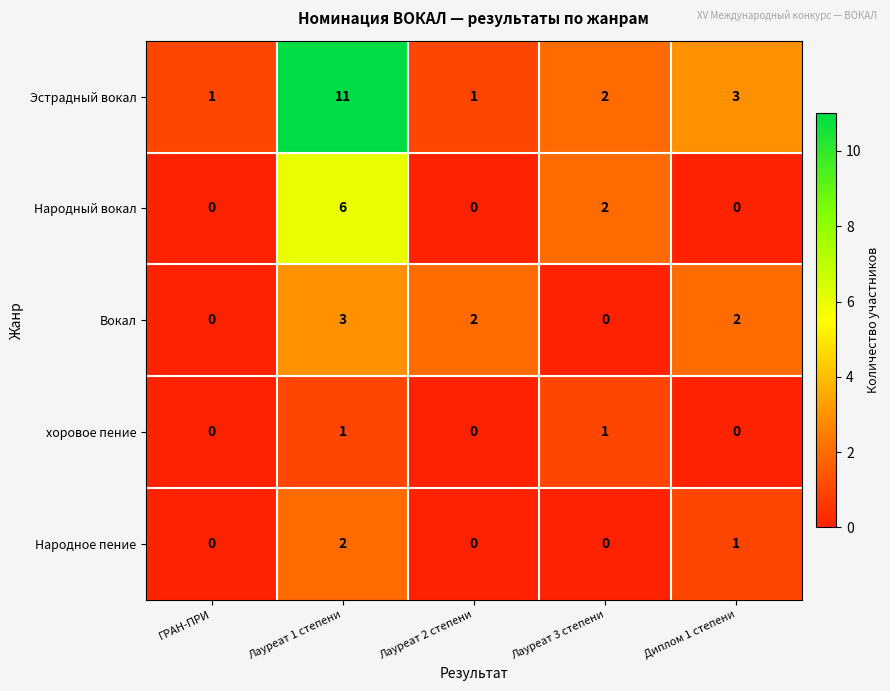

How many series are shown in this chart?

5